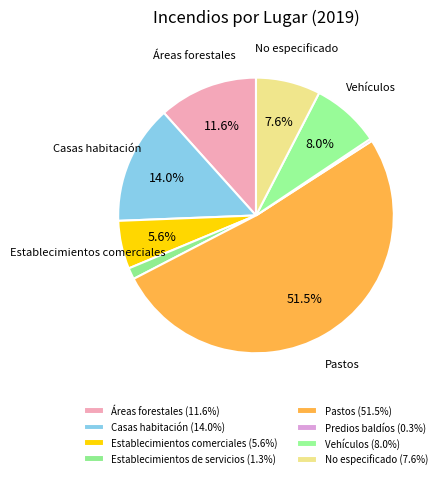

To the nearest percent, what is the combined percentage of Vehículos and Predios baldíos?

8%